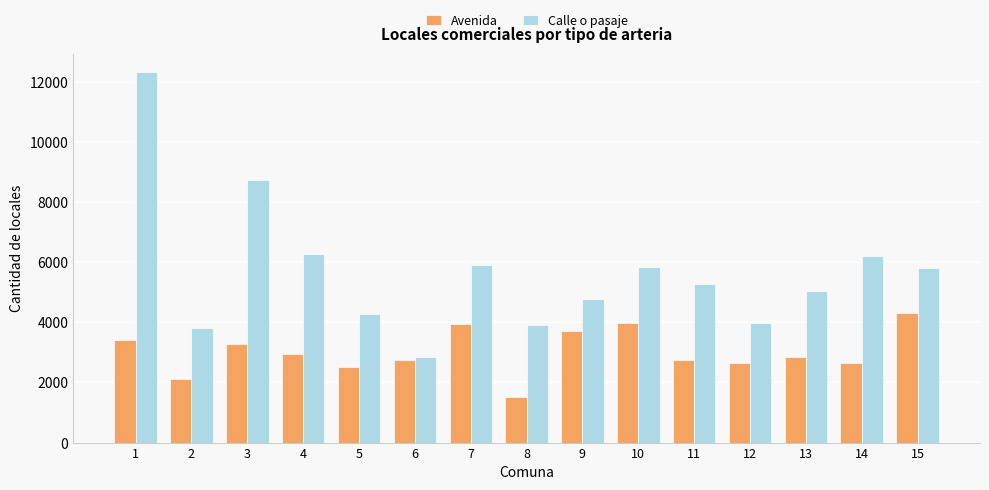

True or false: Calle o pasaje has a value of 12321 at 1.

True